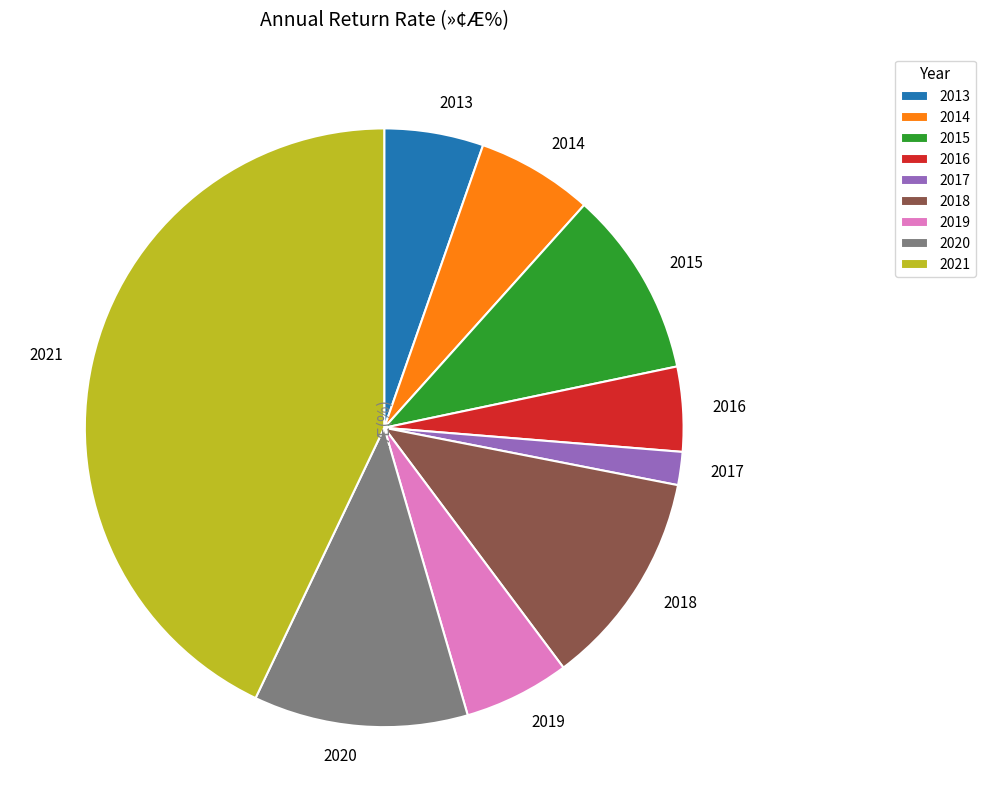

The 2021 slice represents 55% of the pie. True or false?

False